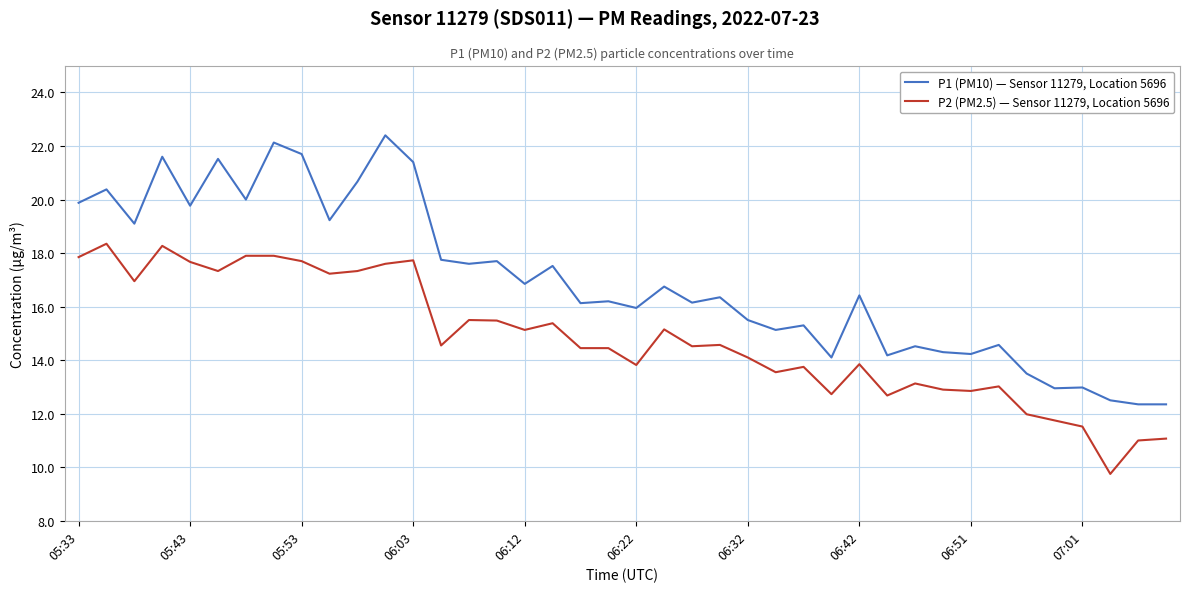

True or false: P1 (PM10) — Sensor 11279, Location 5696 and P2 (PM2.5) — Sensor 11279, Location 5696 intersect in this chart.

False